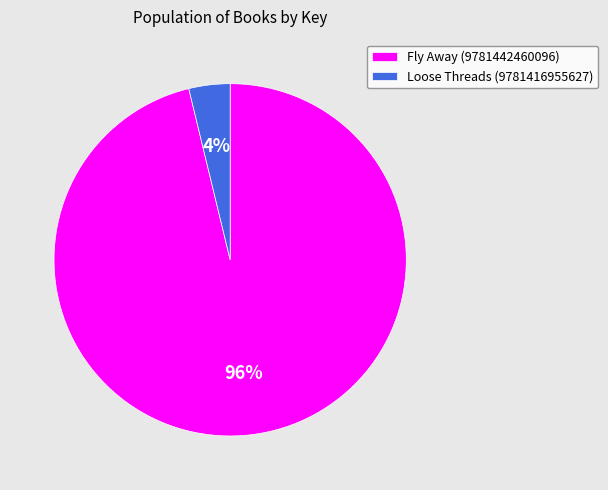

What percentage is the Loose Threads (9781416955627) slice, to the nearest percent?

4%